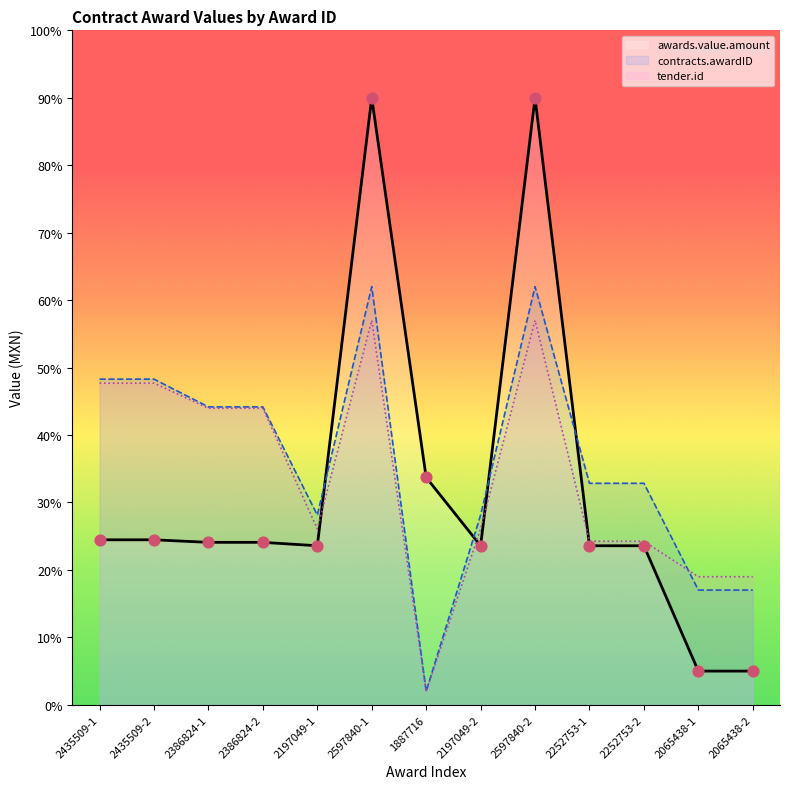

Which series has the largest total across all categories?

contracts.awardID